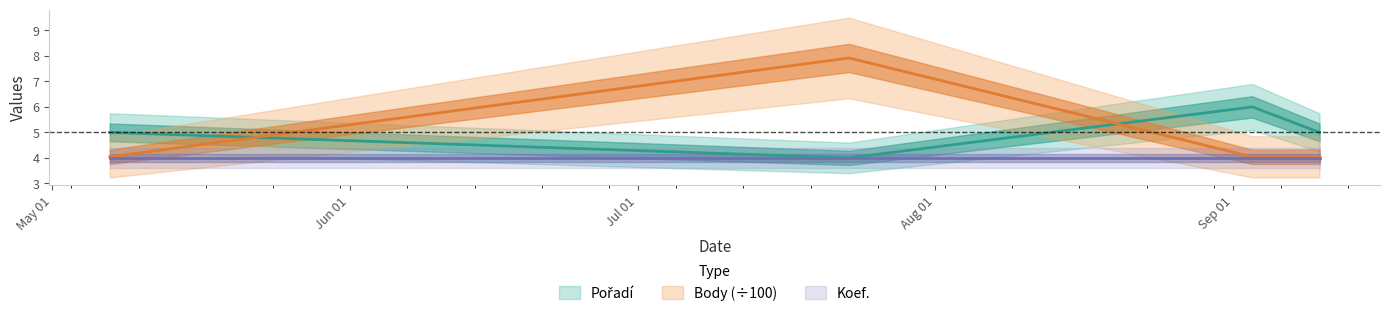

What is the difference between the maximum and minimum values in the Body series?

3.9